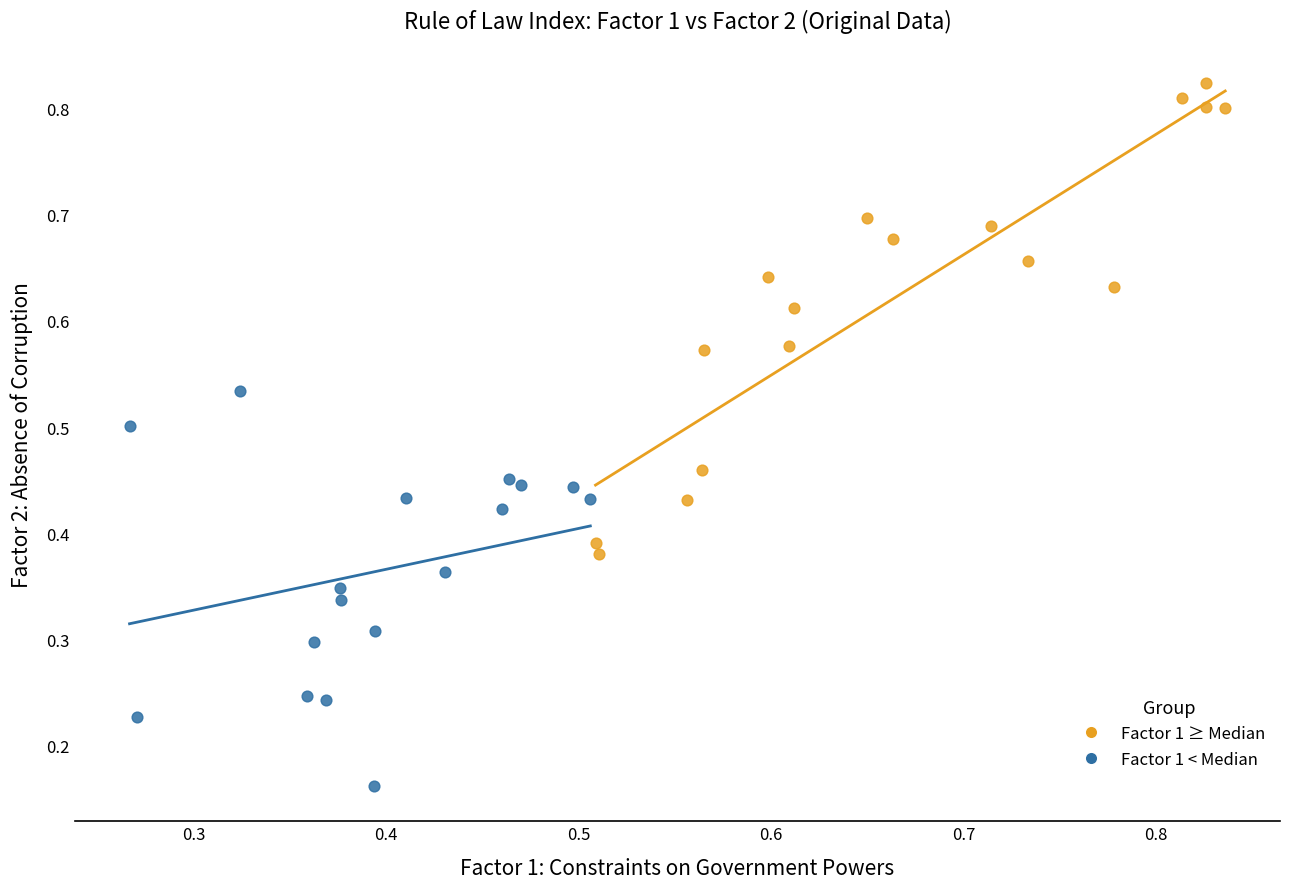

Which series reaches the maximum Y coordinate?

Factor 1 ≥ Median